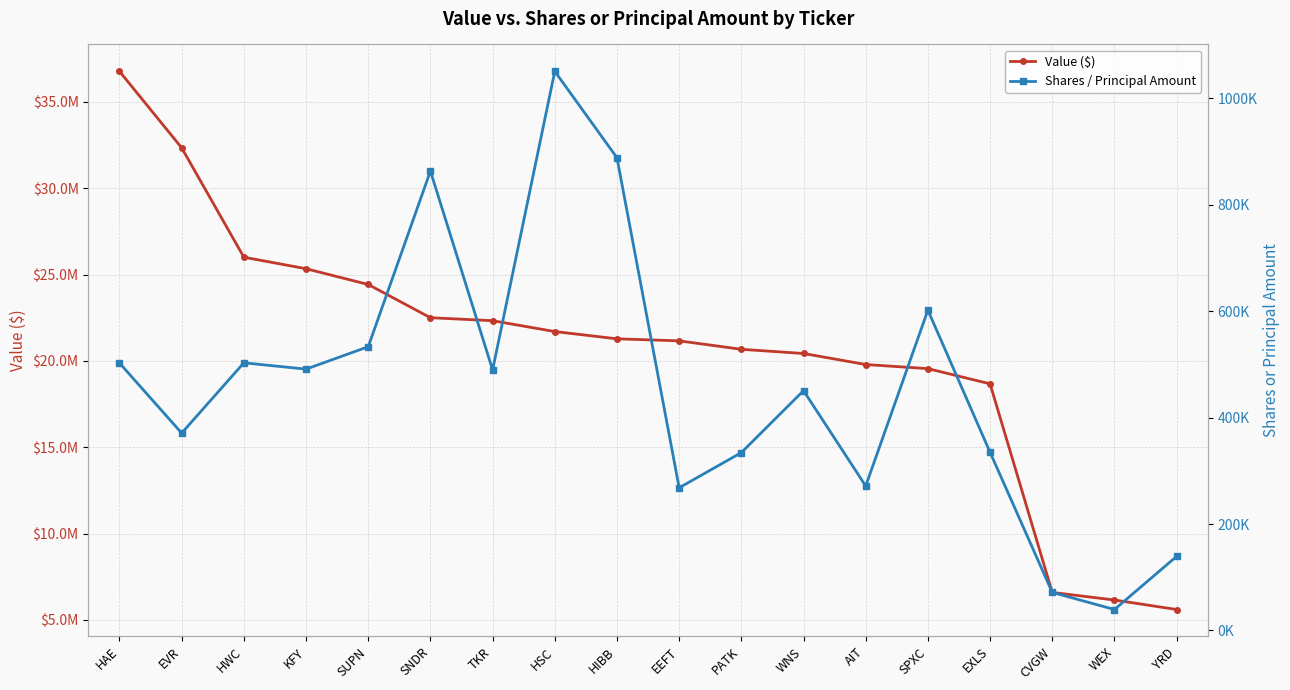

Is it true that Value ($) equals 5601000 at YRD?

True